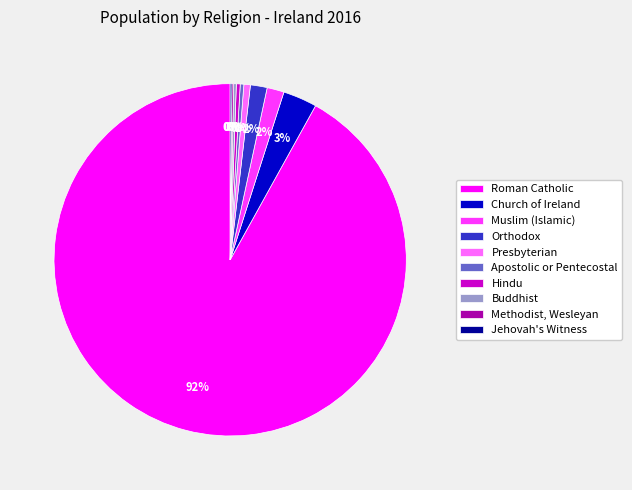

Is there a majority slice in this chart?

Yes